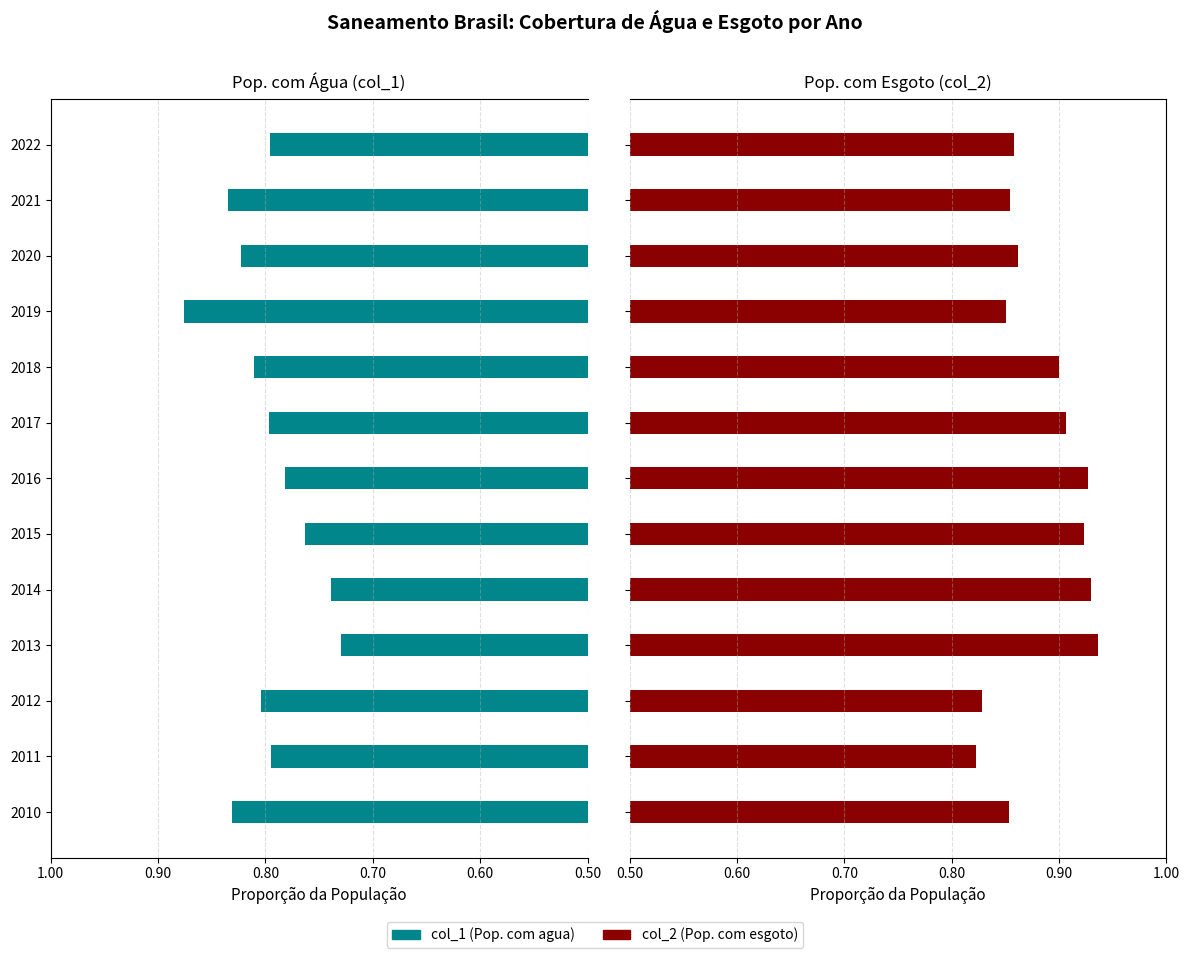

Which series has the widest spread of values?

col_1 (Pop. com agua)